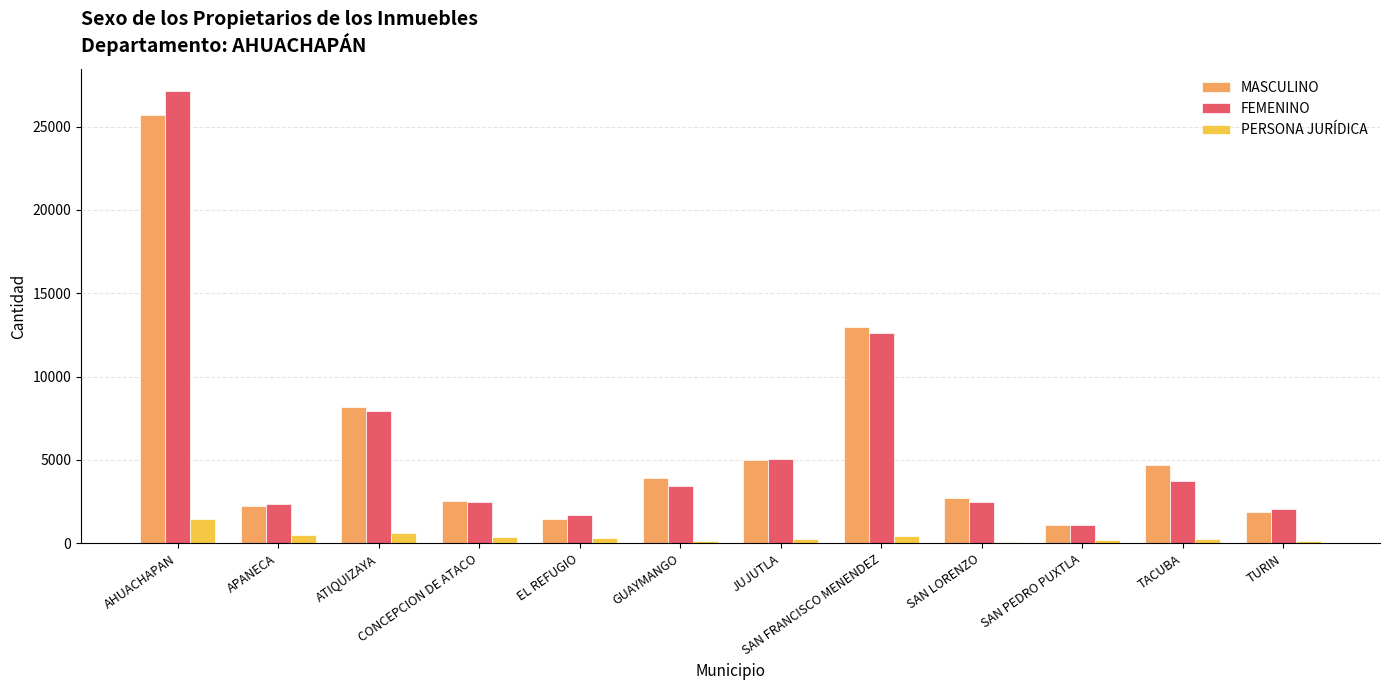

Is it true that PERSONA JURÍDICA equals 283 at TACUBA?

True